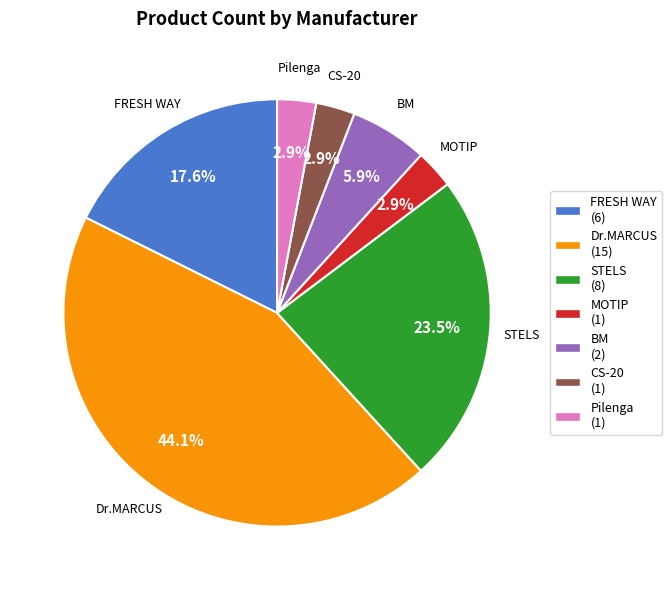

How many slices are in this pie chart?

7